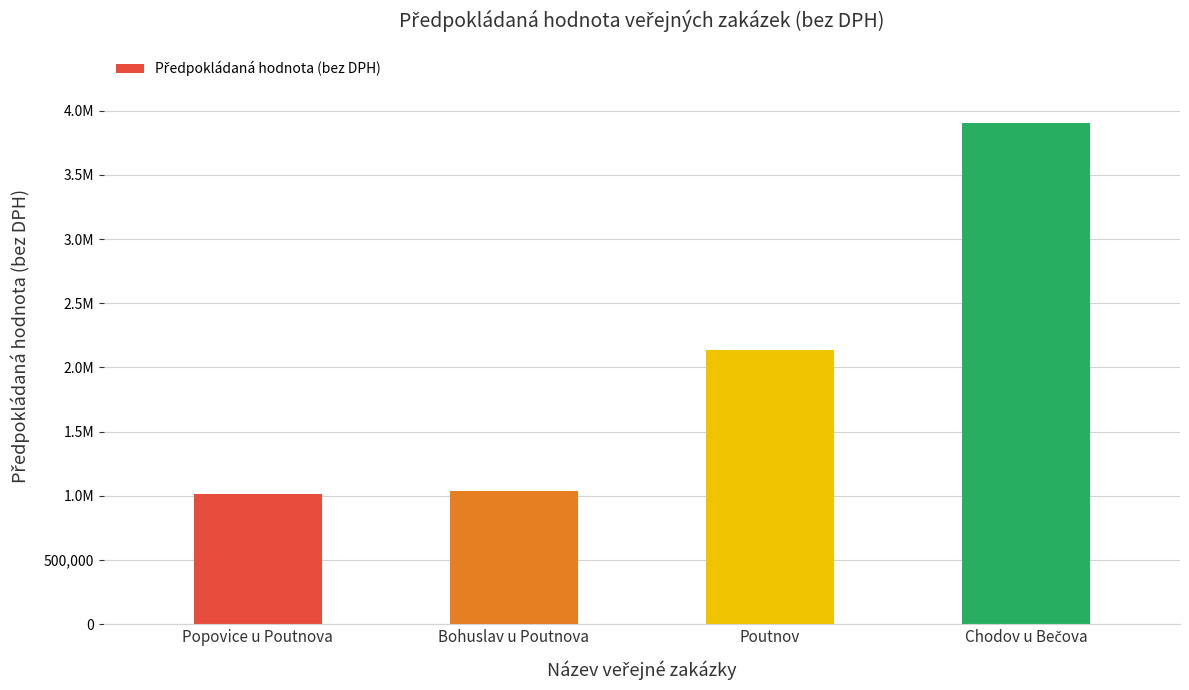

Reading right to left, transcribe all the data shown in this chart.

3900000	2137200	1041200	1013800